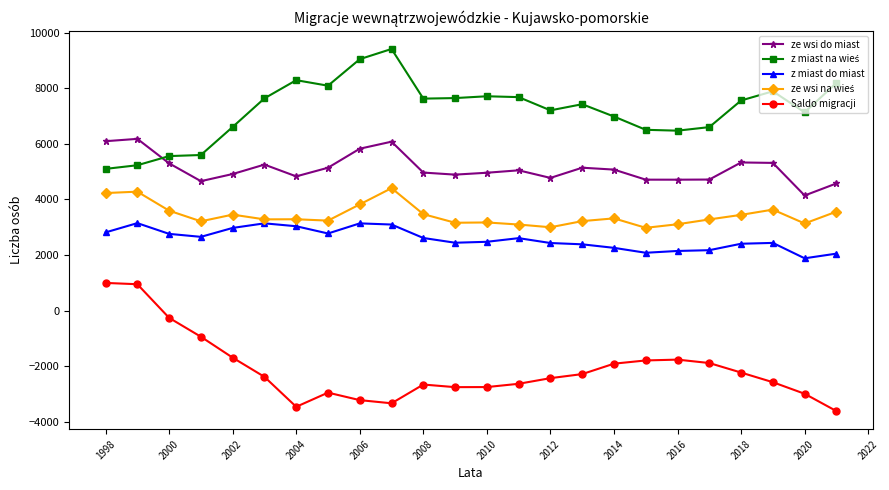

True or false: ze wsi do miast has more than 0 points higher than both neighbors.

True